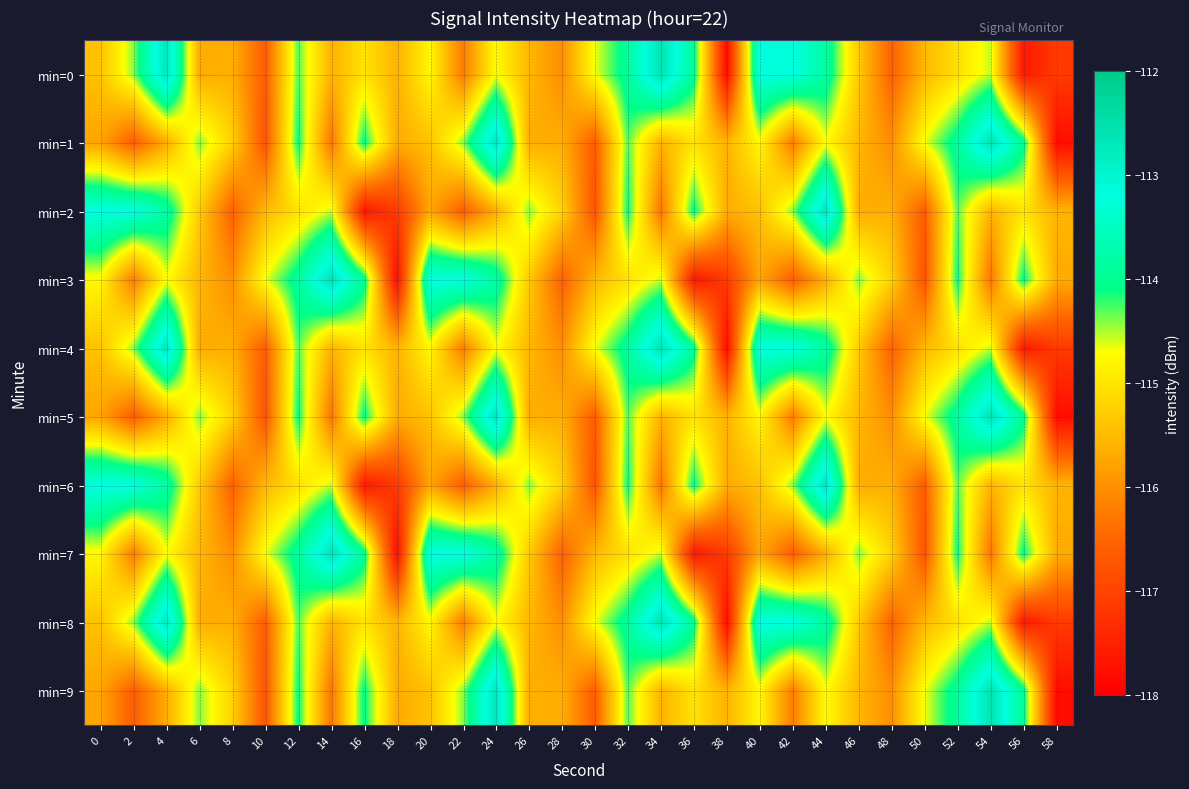

Rank the series at 30 from lowest to highest value.

min=2, min=6, min=1, min=5, min=9, min=3, min=7, min=0, min=4, min=8